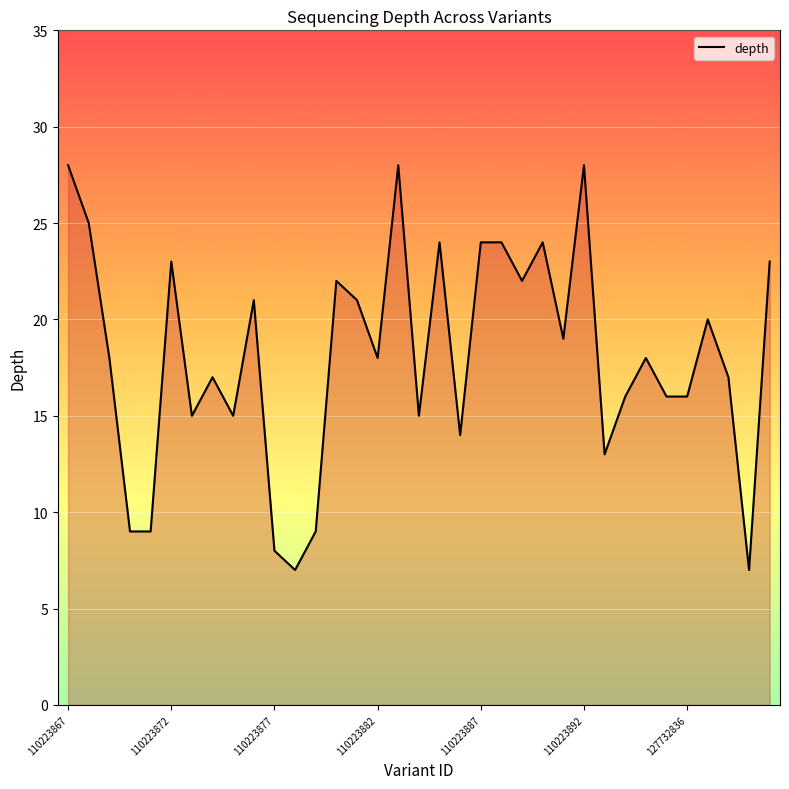

What is the difference between the maximum and minimum values?

21